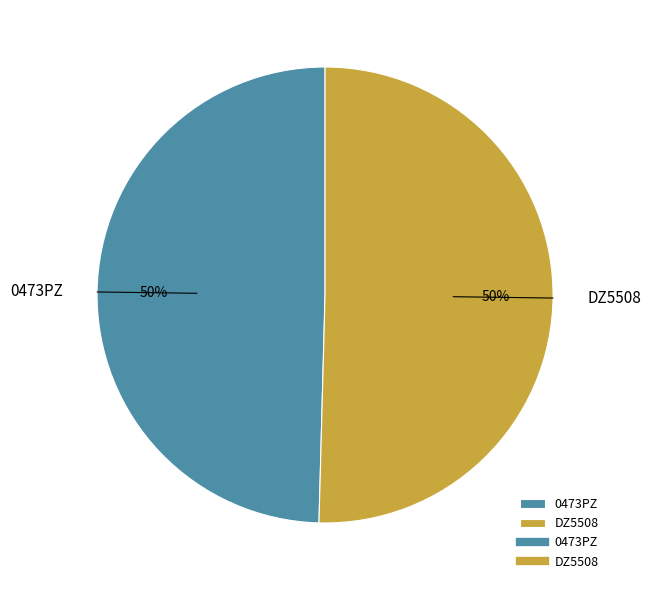

To the nearest percent, what is the average slice percentage?

50%